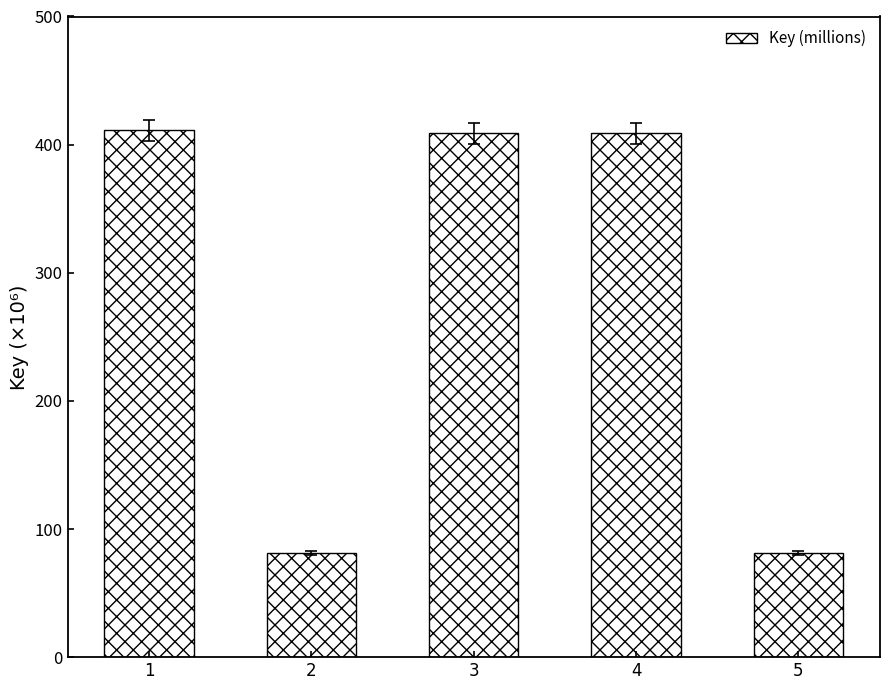

What is the average value?

278.4